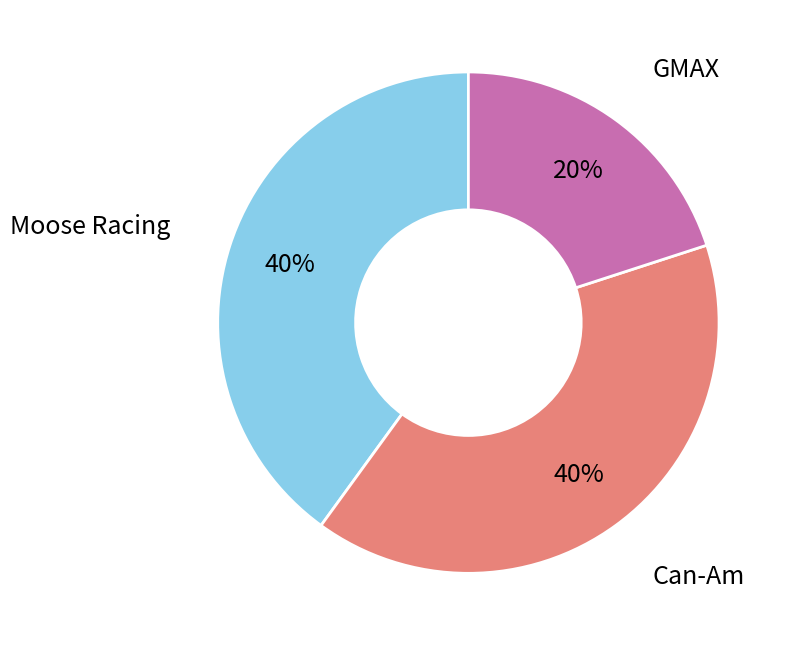

Which category has the smallest portion of the pie?

GMAX